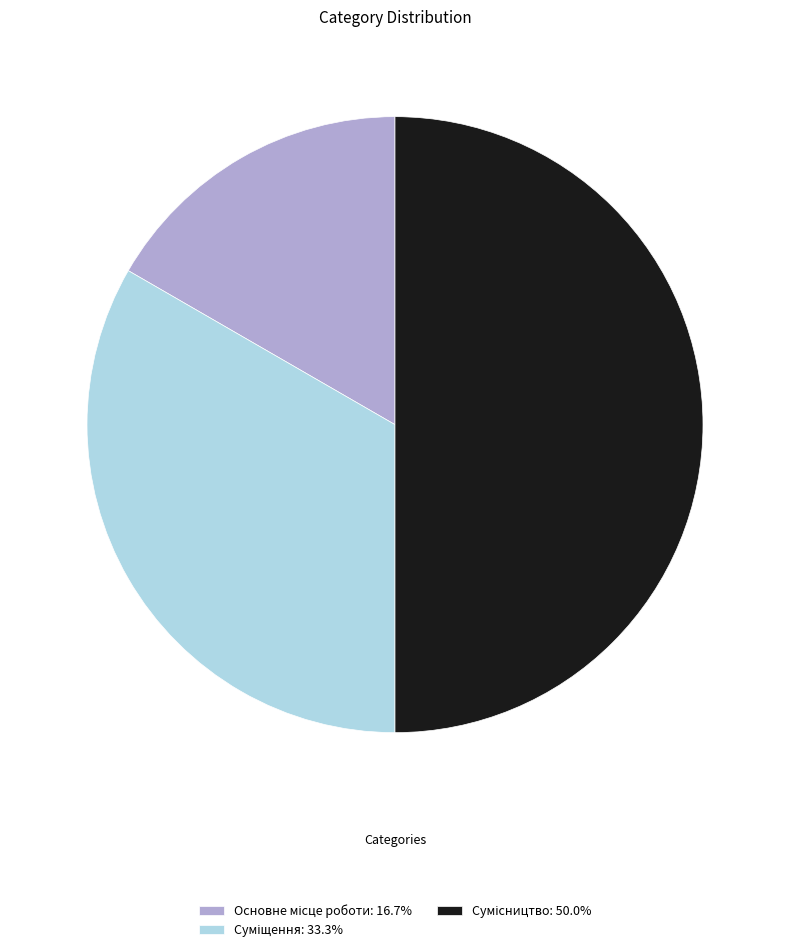

To the nearest percent, what is the combined percentage of Суміщення and Основне місце роботи?

50%